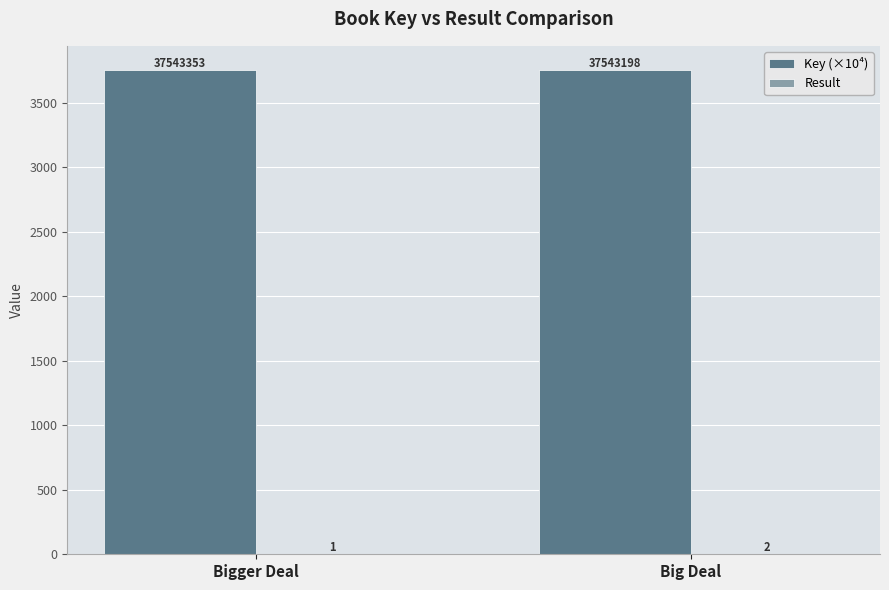

At which category is the sum across all series the highest?

Big Deal